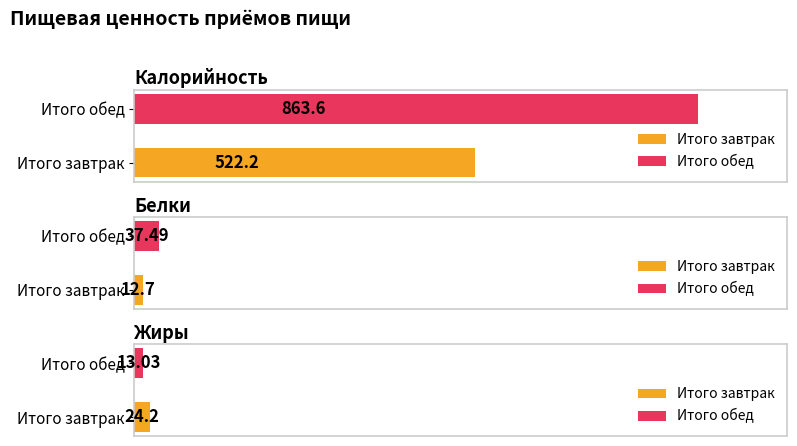

What is the label of the 2nd bar from the right?

Итого завтрак